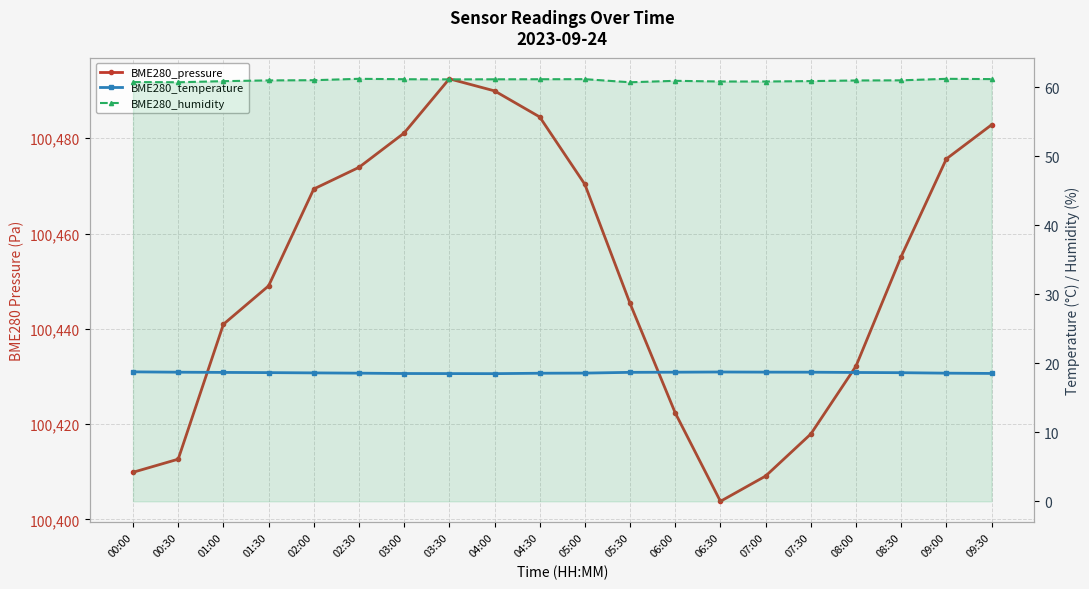

True or false: BME280_humidity and BME280_pressure cross at least once.

False